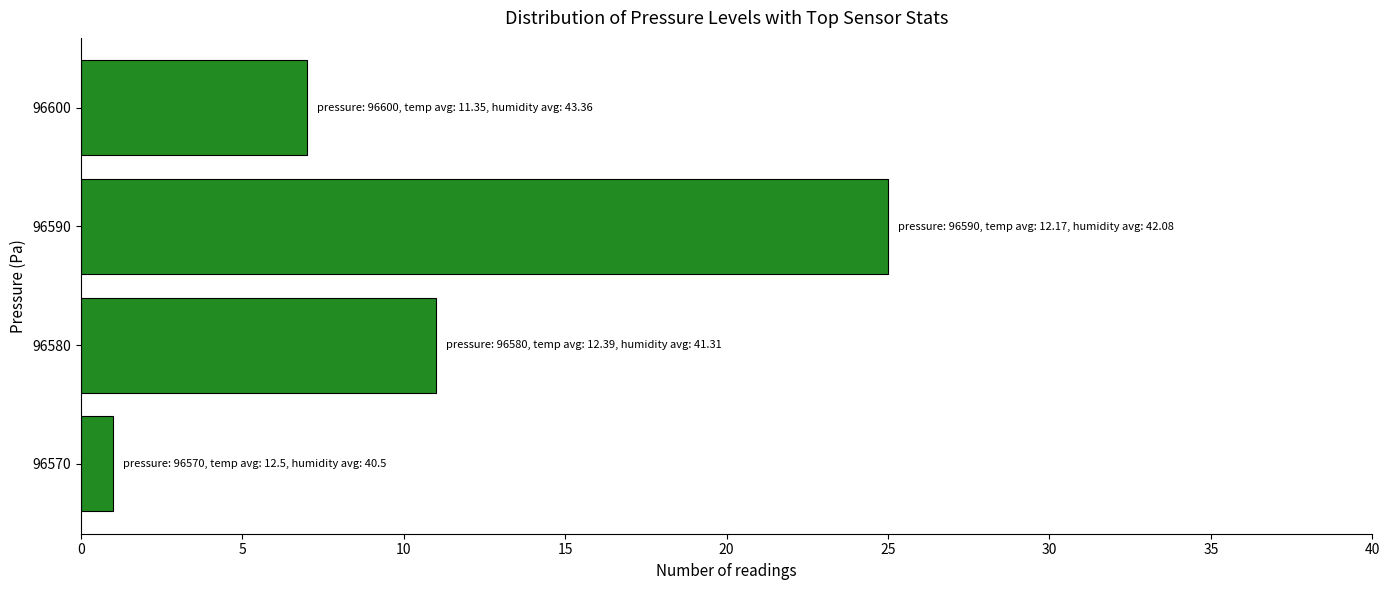

What is the sum of all values?

44